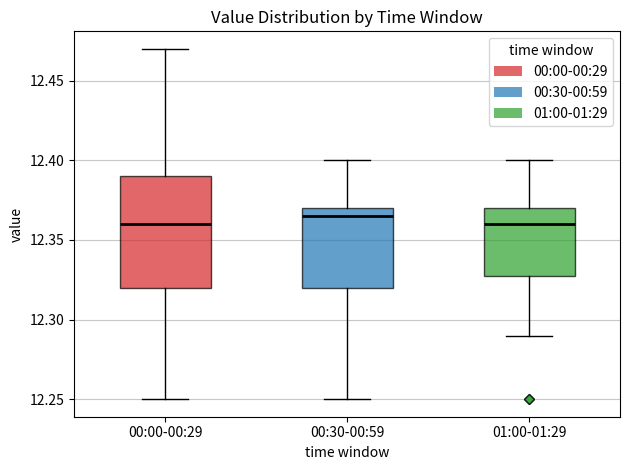

Comparing the boxes themselves (not the whiskers), which one is the tallest?

00:00-00:29